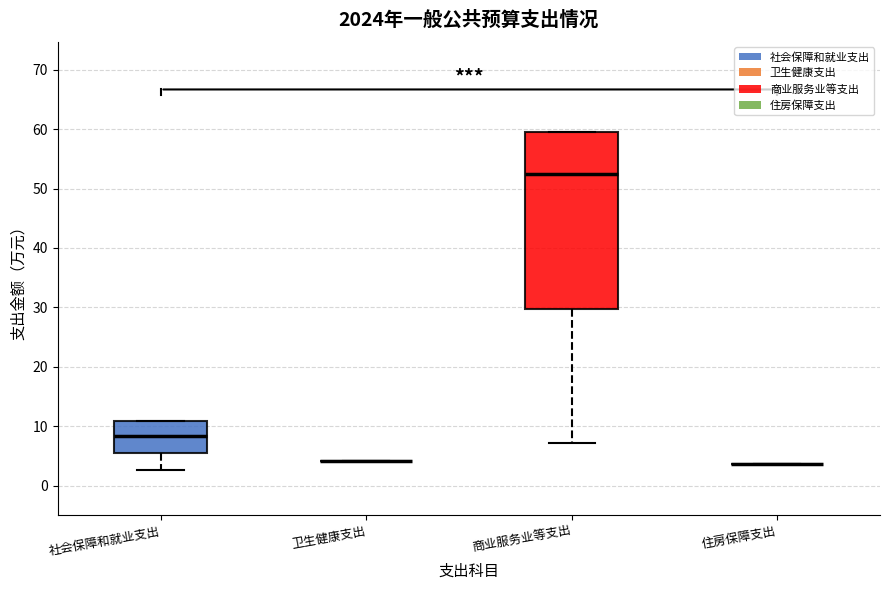

Which box is the tallest, from its lower edge to its upper edge?

商业服务业等支出